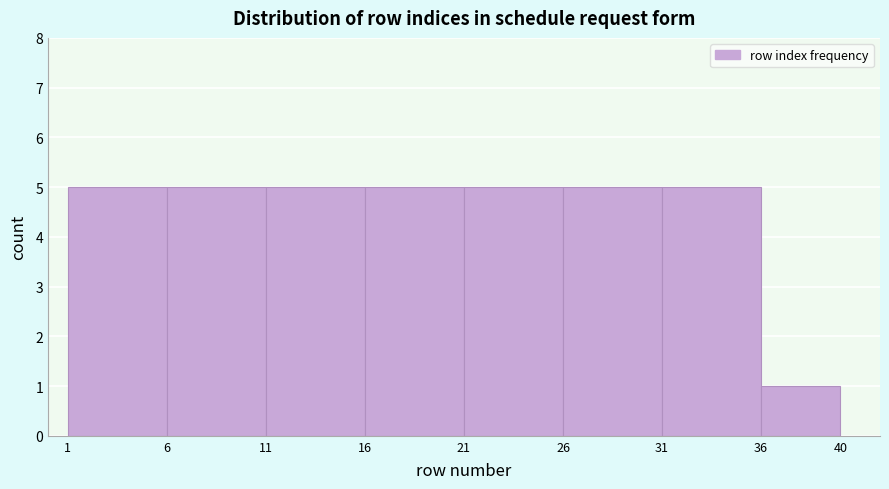

How tall is the bar that spans 36 to 40 on the x-axis? The values are not printed on the chart, so give them approximately, as read against the axis.

1